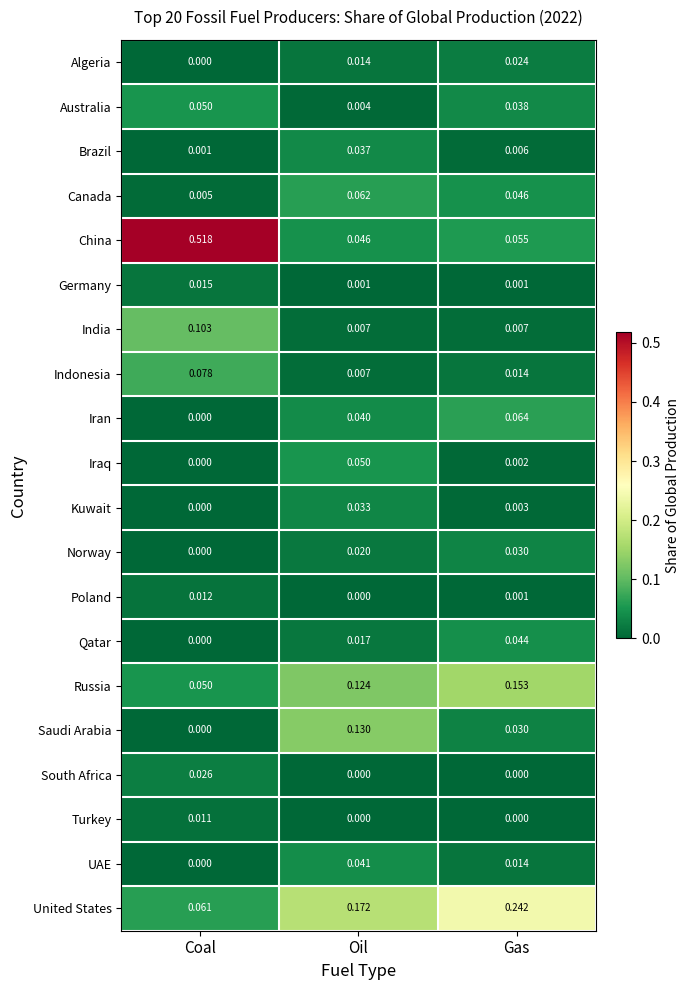

Which series has the largest total across all categories?

China